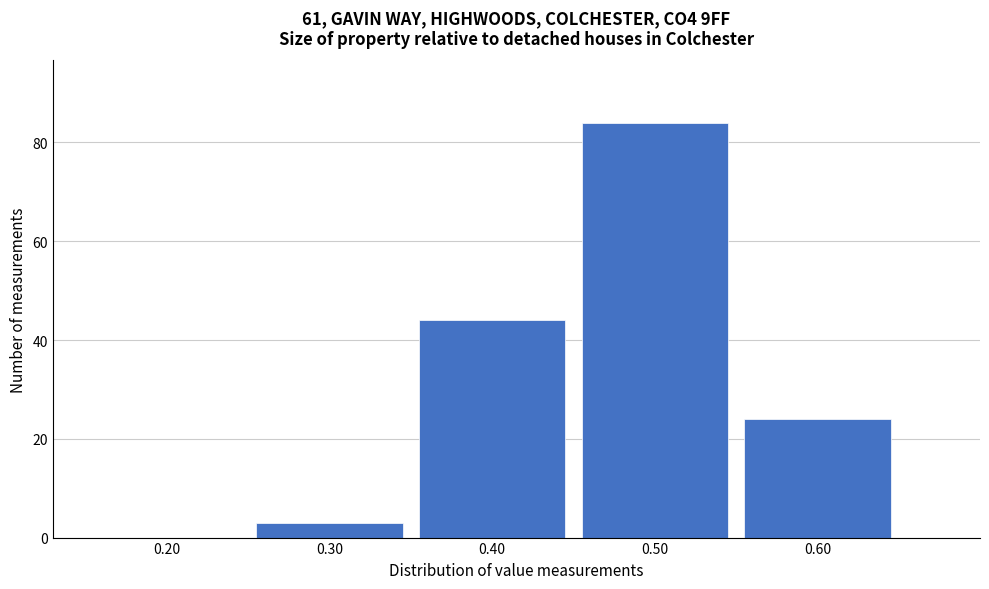

Reading left to right, what are all the values shown in this chart?

0.20=0	0.30=3	0.40=44	0.50=84	0.60=24